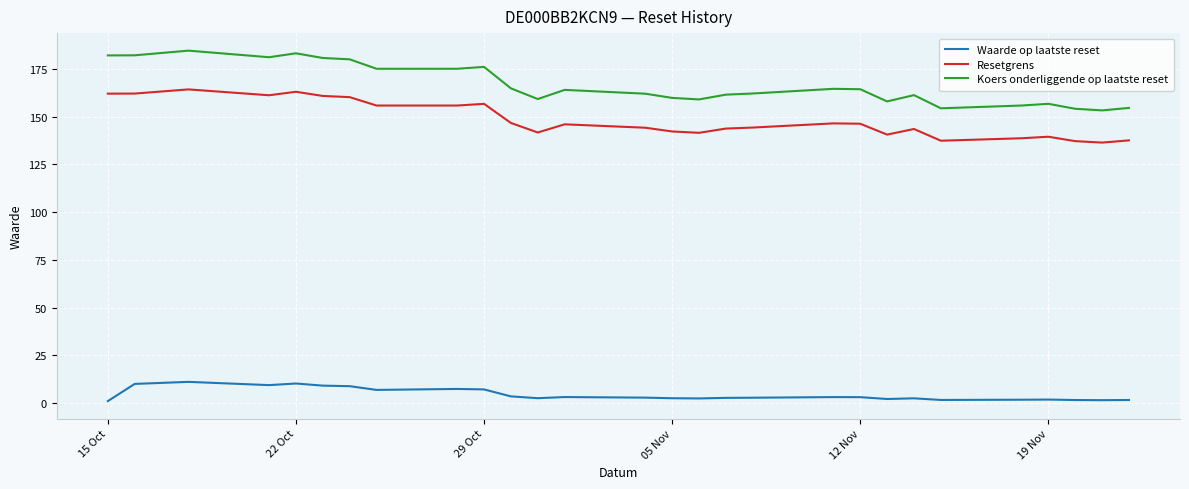

What are all the series names shown in the legend?

Waarde op laatste reset, Resetgrens, Koers onderliggende op laatste reset